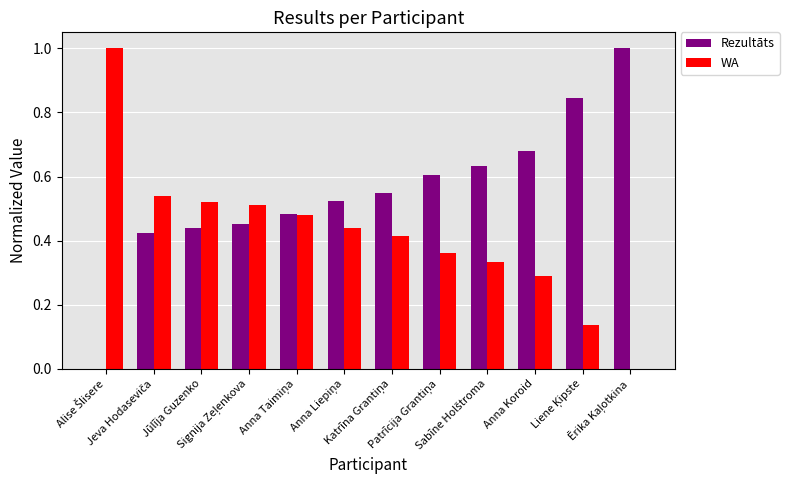

Count the number of data series in this chart.

2